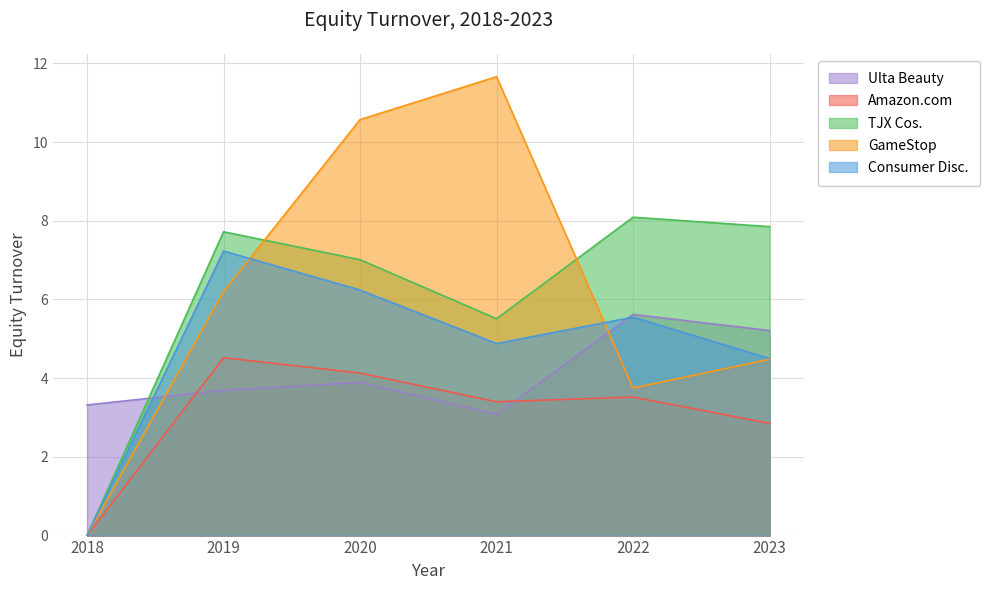

At which category does Ulta Beauty reach its first local peak?

2020